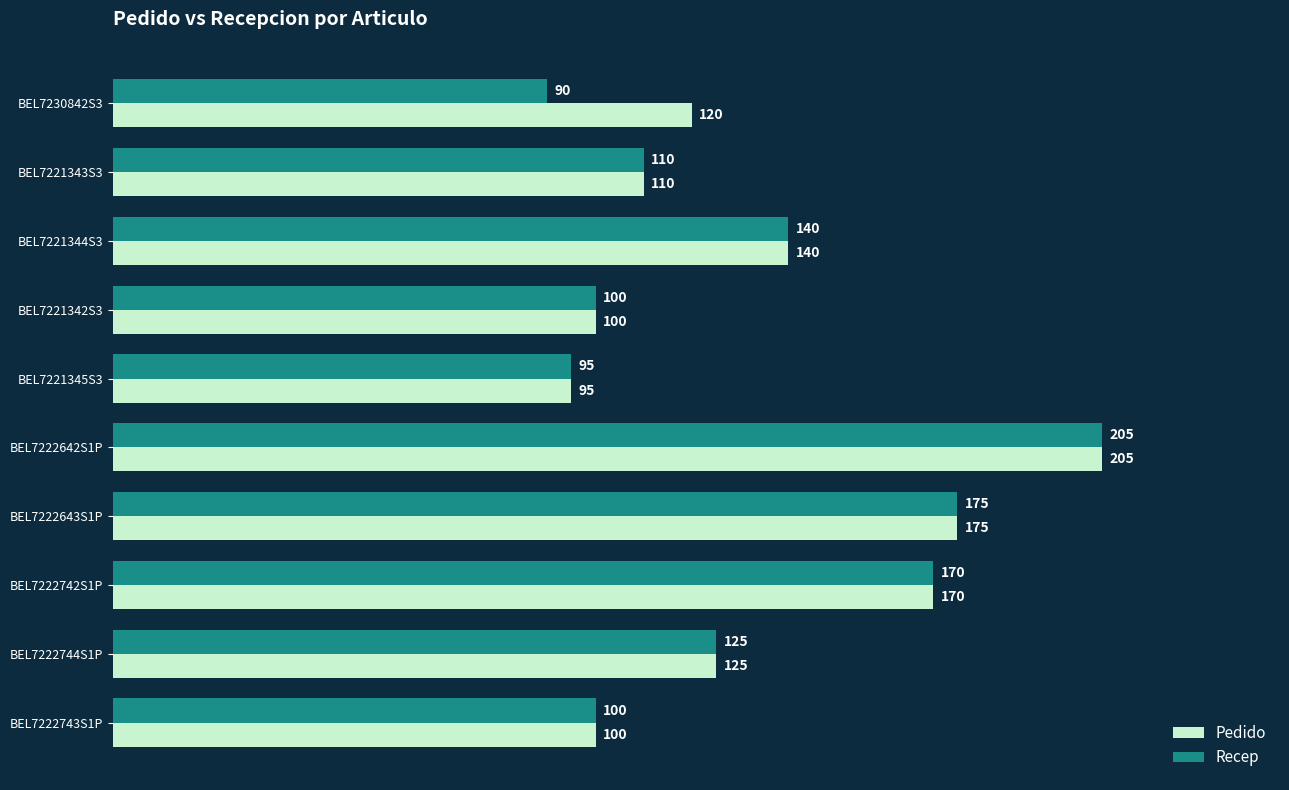

What is the total value across all series at BEL7221344S3?

280